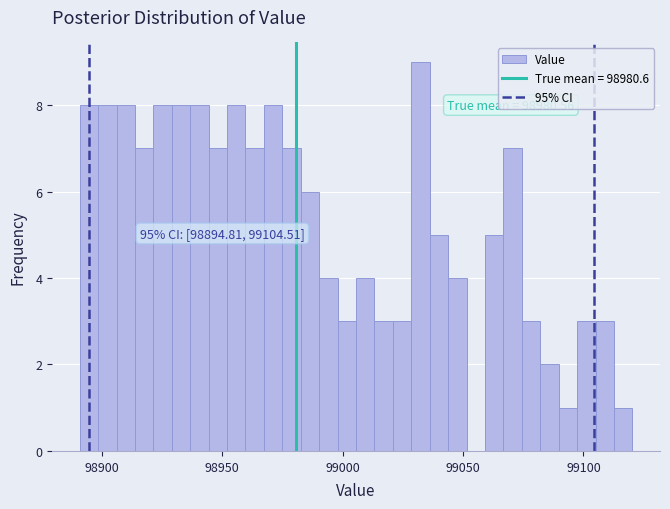

Read against the x-axis, roughly where is the centre of the tallest bar?

99030